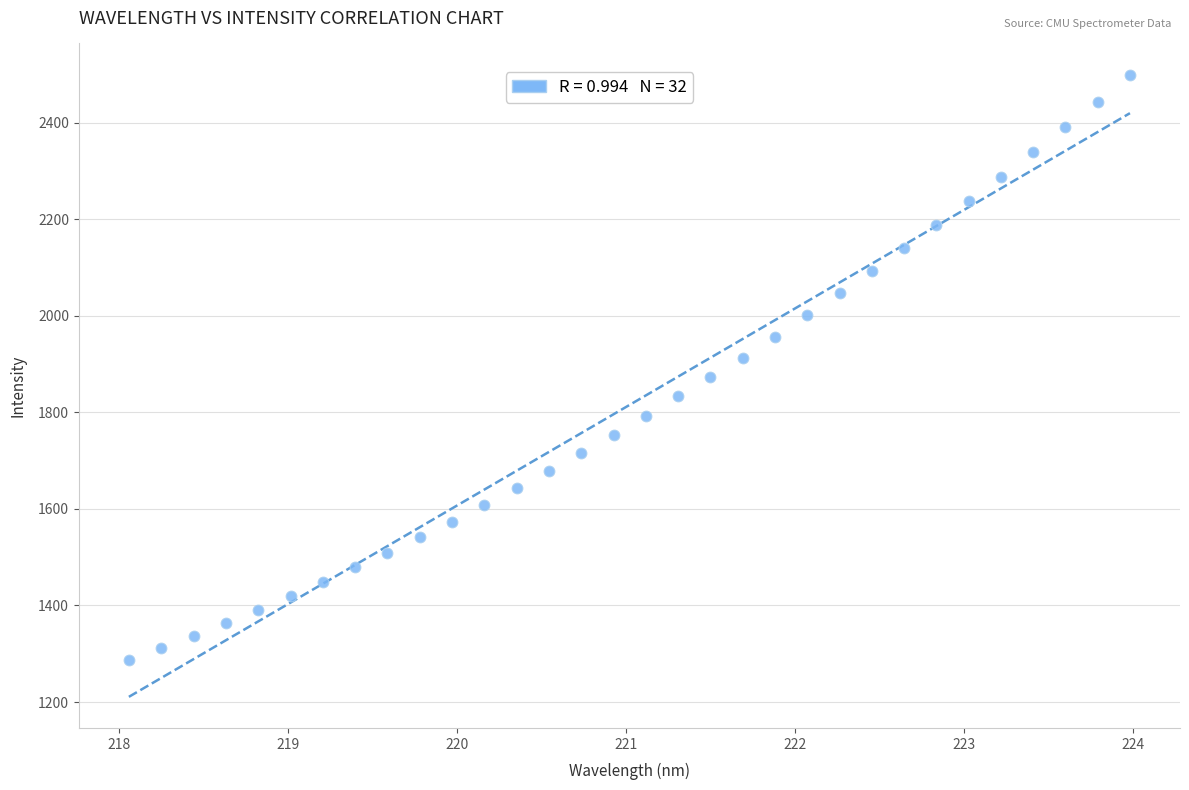

What is the range of X values (max minus min)?

5.9